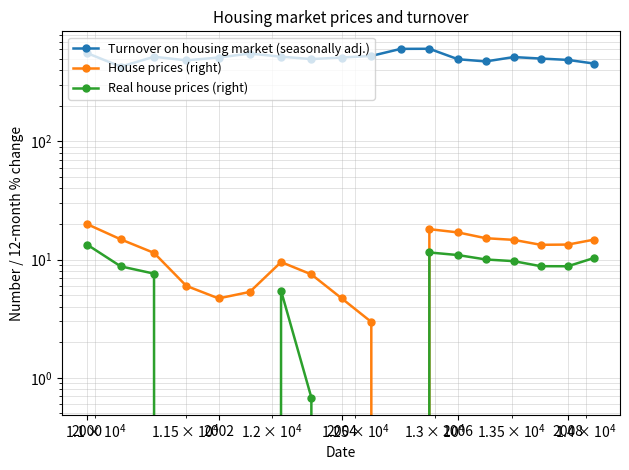

How many data points in Real house prices (right) are above 8?

9